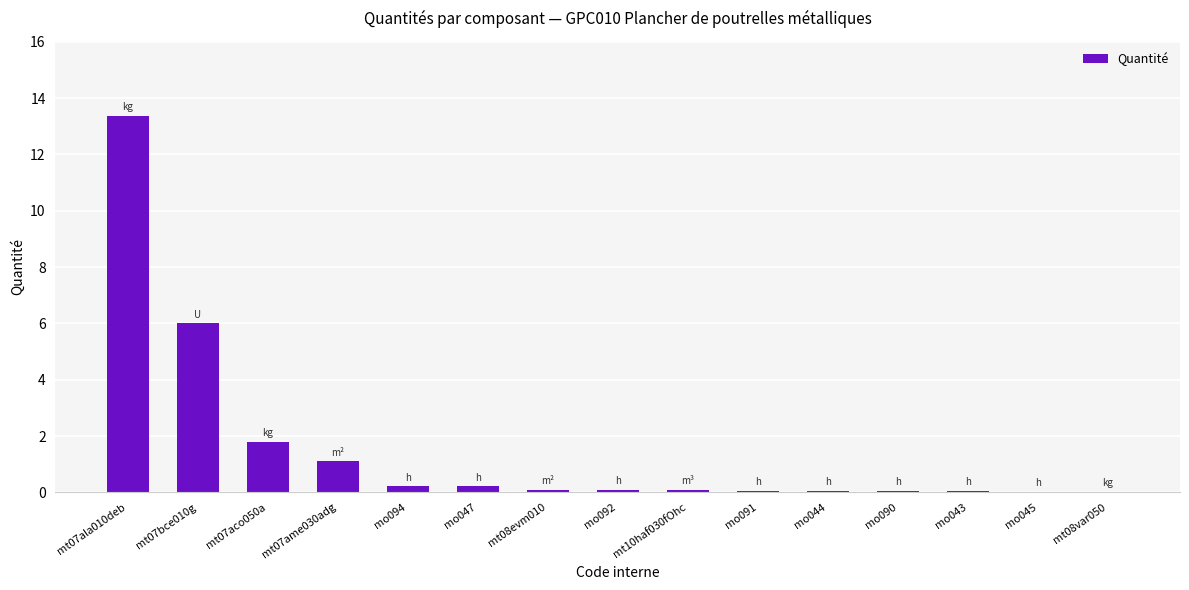

Which label corresponds to the largest value in the chart?

mt07ala010deb